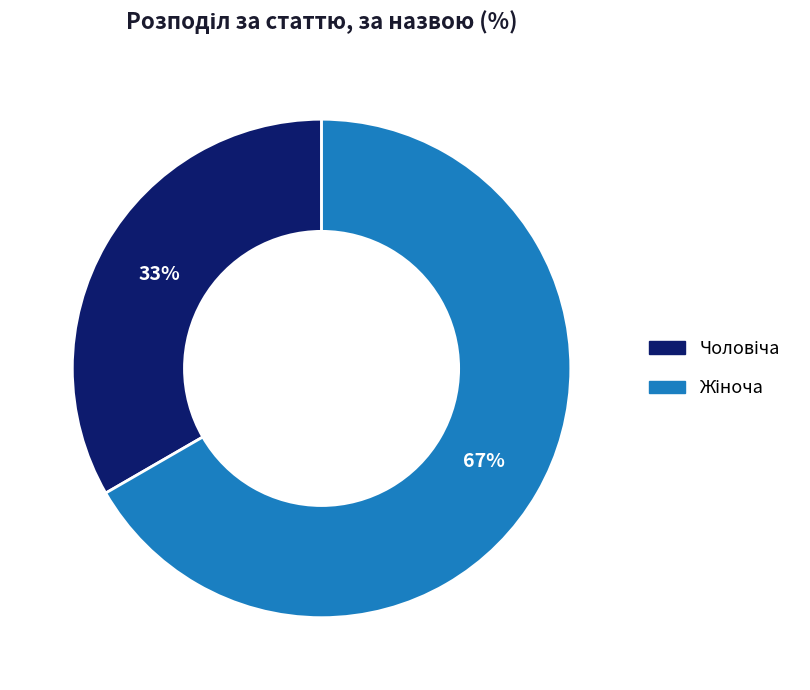

Is there any slice that represents more than half of the pie?

Yes